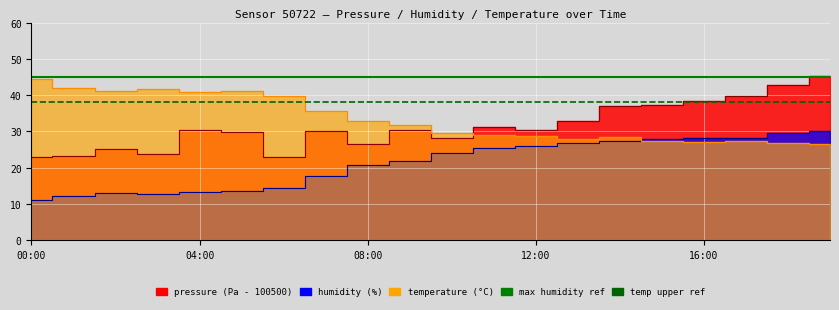

At which category does the chart reach its minimum across all series?

00:00